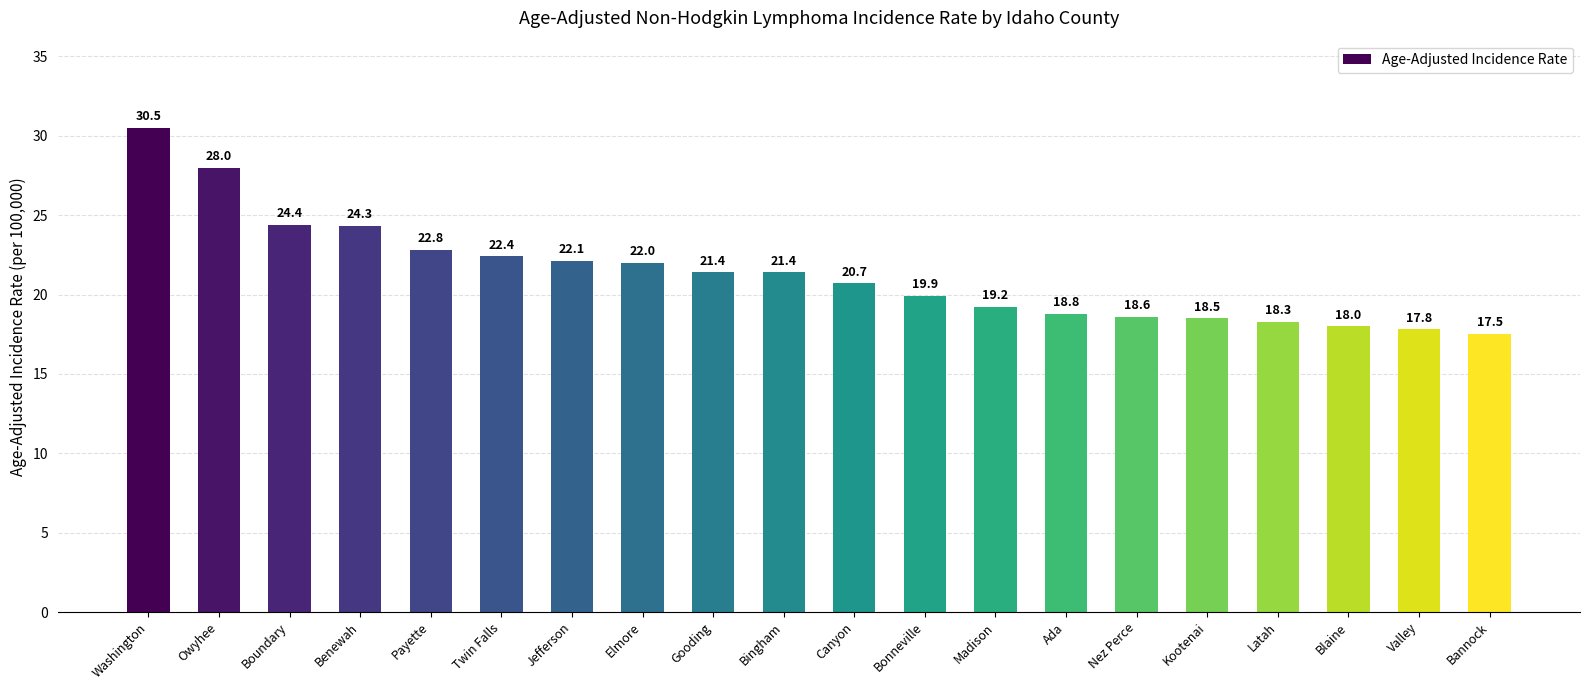

How many bars are there in total?

20